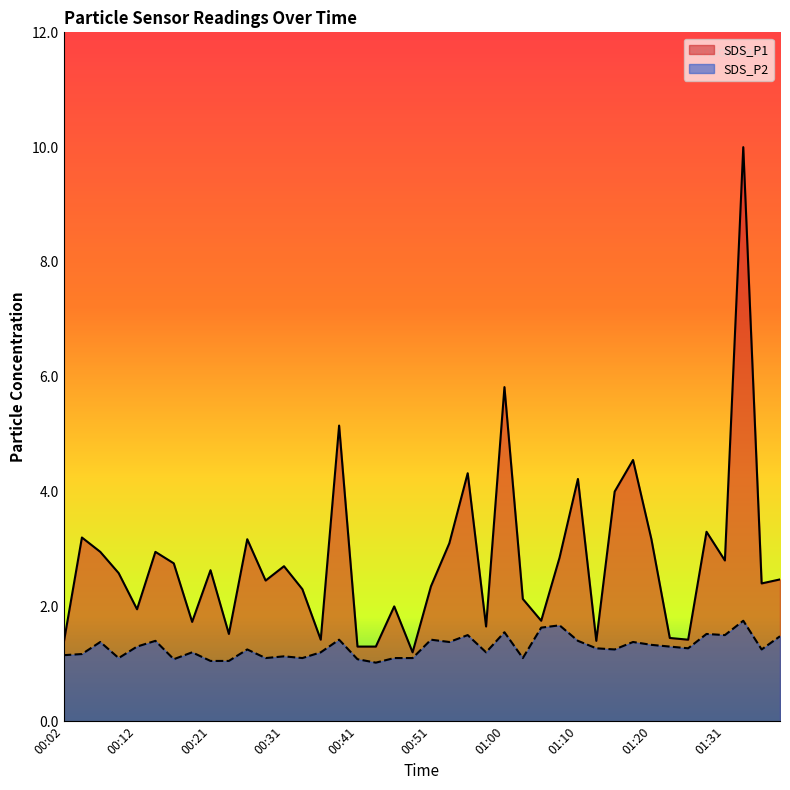

Between 01:18 and 01:34, which series saw the biggest shift?

SDS_P1